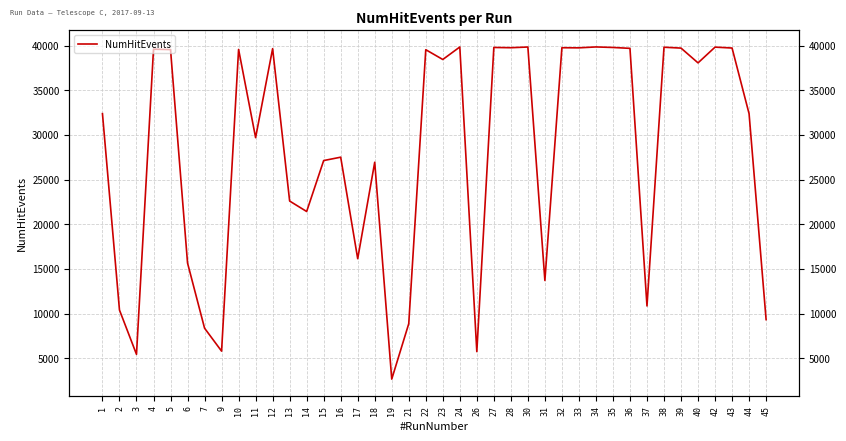

Does the chart display data point markers on the line(s)?

No